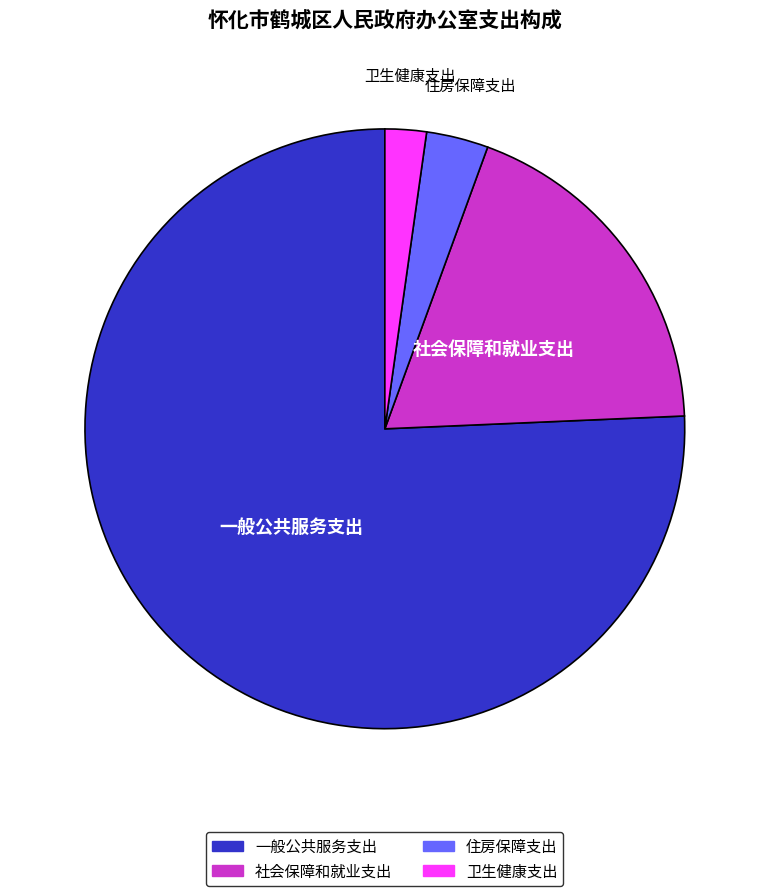

What is the largest slice in the pie chart?

一般公共服务支出